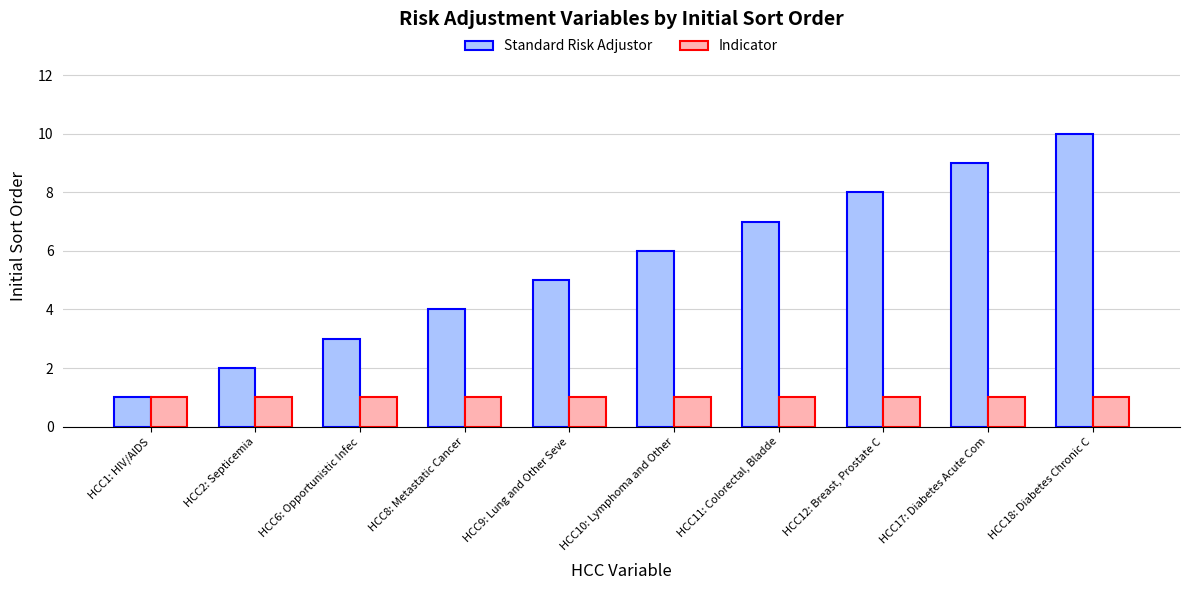

Which series has the widest spread of values?

Standard Risk Adjustor